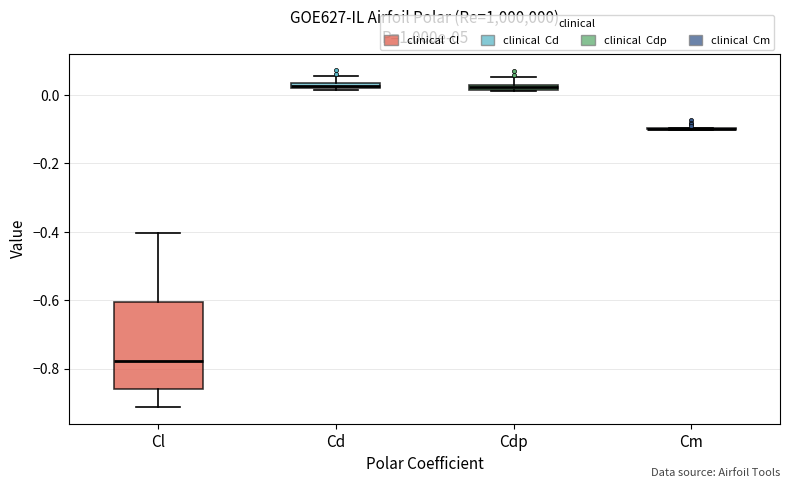

Where does the upper whisker of the box for Cdp end on the y-axis? The values are not printed on the chart, so give them approximately, as read against the axis.

0.06